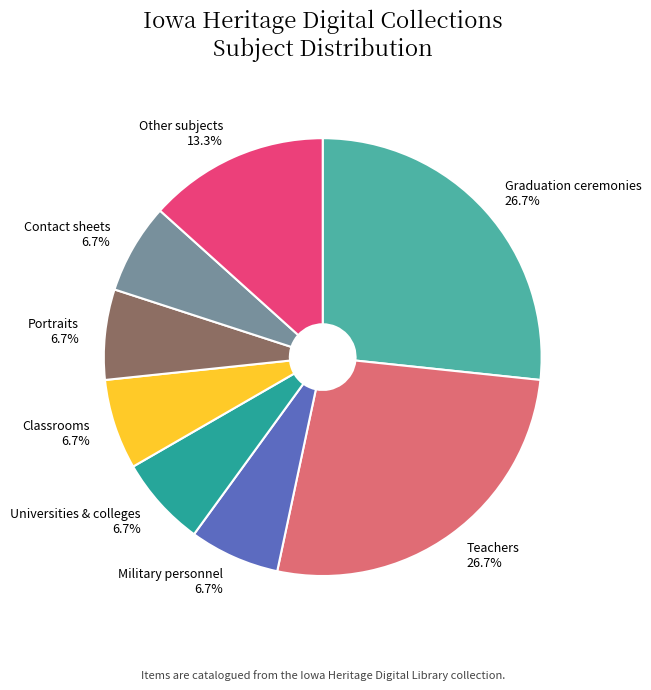

How many segments does this pie chart have?

8